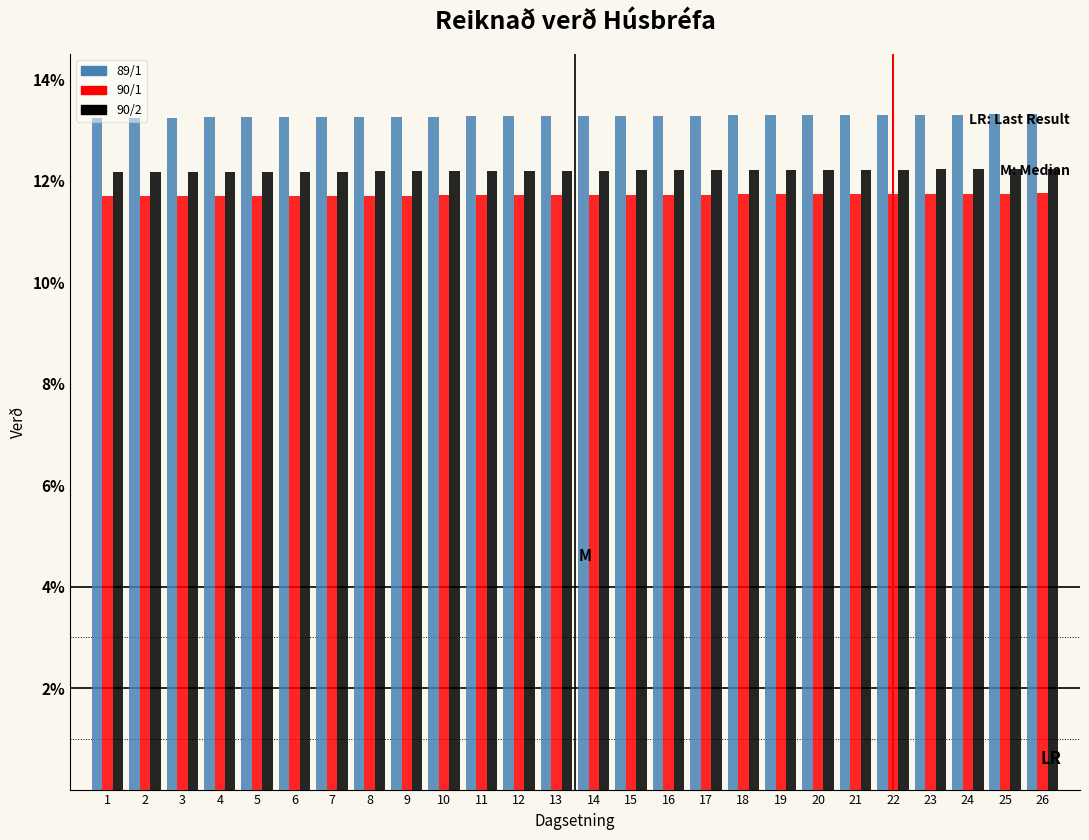

What is the spread (max minus min) of values at 8?

1.6